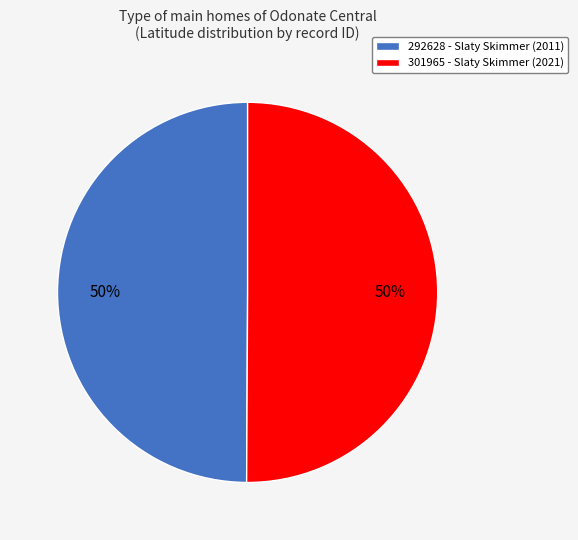

The 301965 slice represents 50% of the pie. True or false?

True